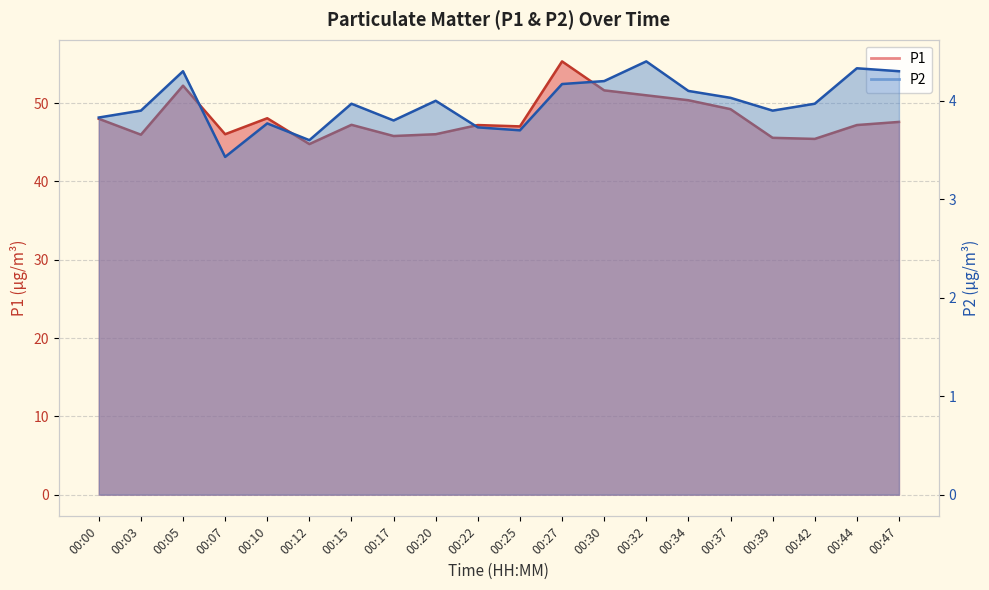

What is the maximum value for P1?

55.3